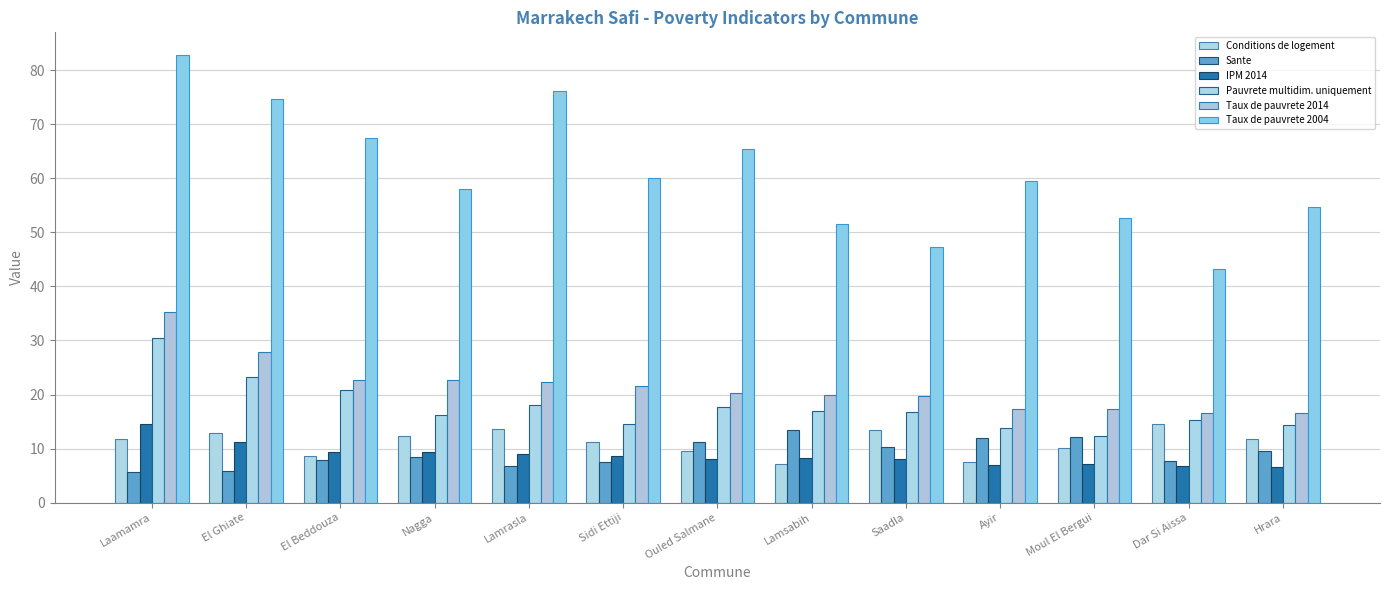

How many bars are there in total?

78